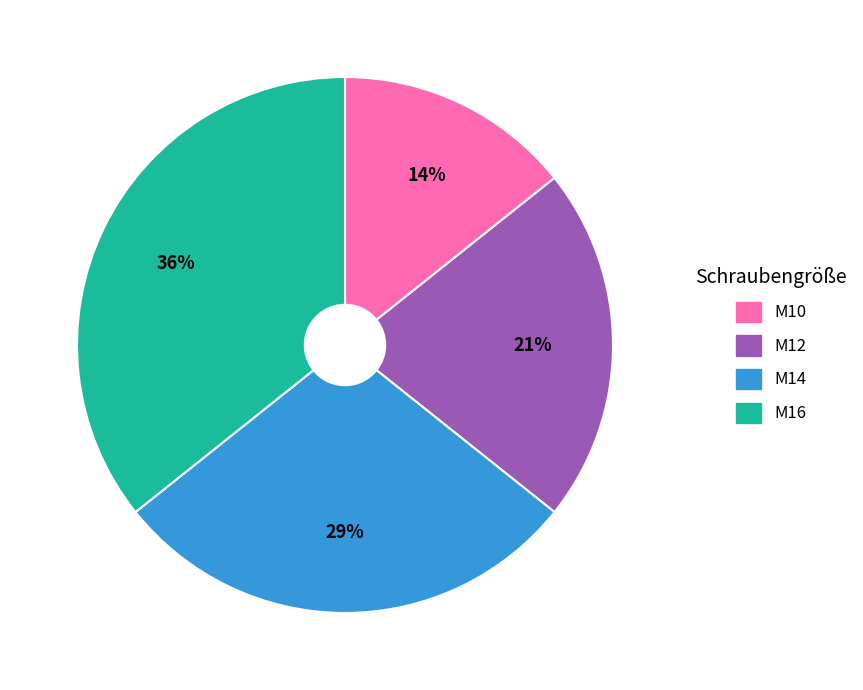

Which slice is the smallest?

M10